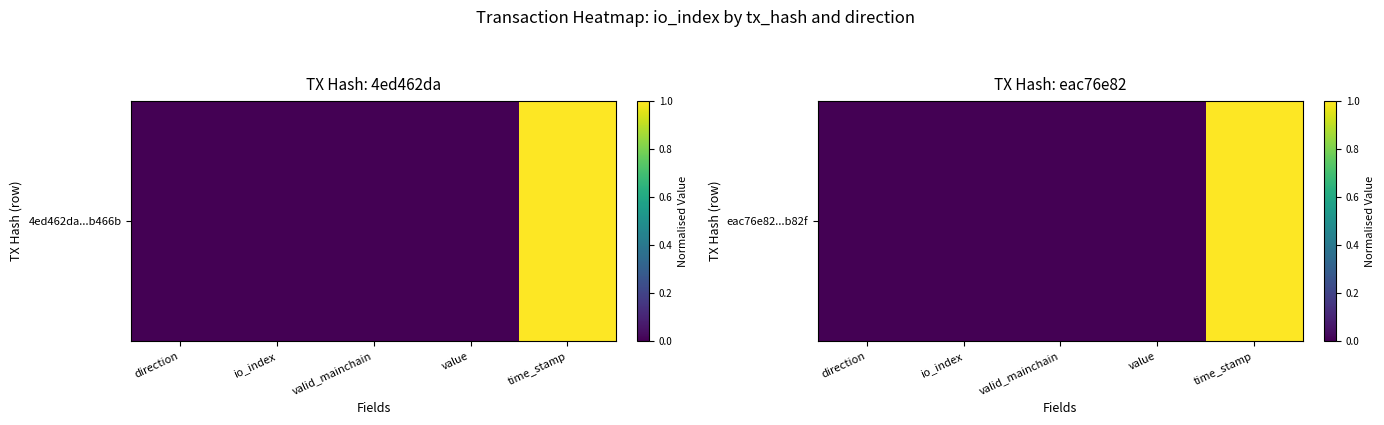

Where is the data nearest to the value 0?

value